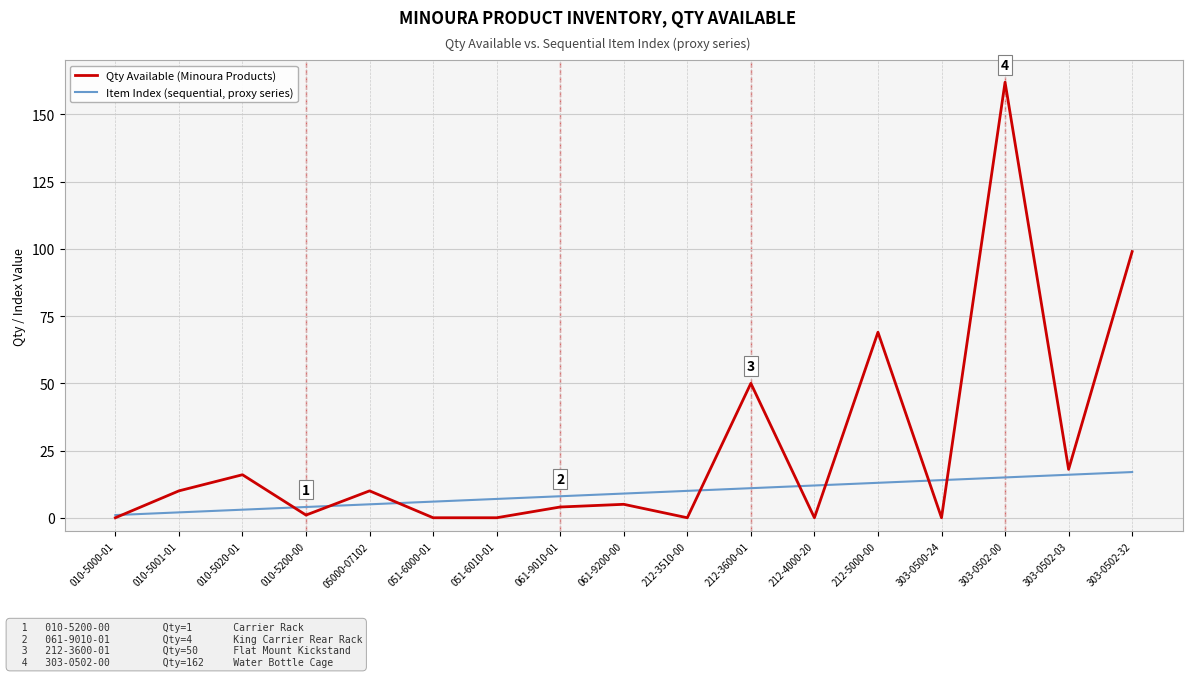

How many lines are shown in the chart?

2